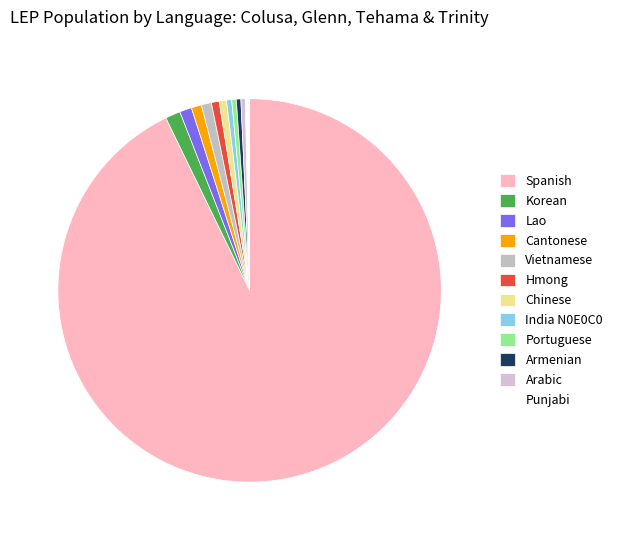

What is the ratio of the value at Arabic to the value at Punjabi?

1.0